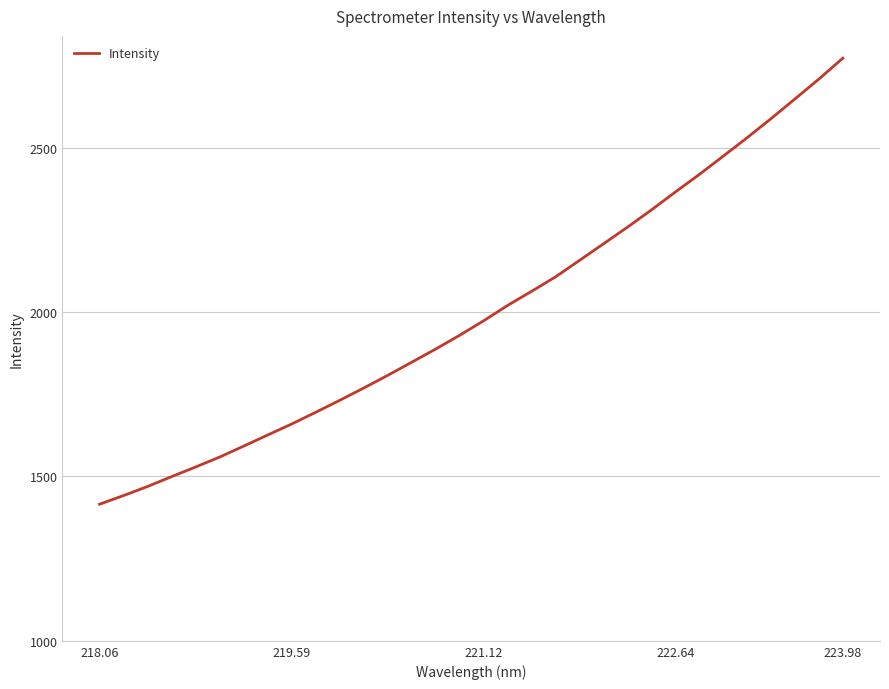

True or false: there are more than 0 points higher than both neighbors.

False